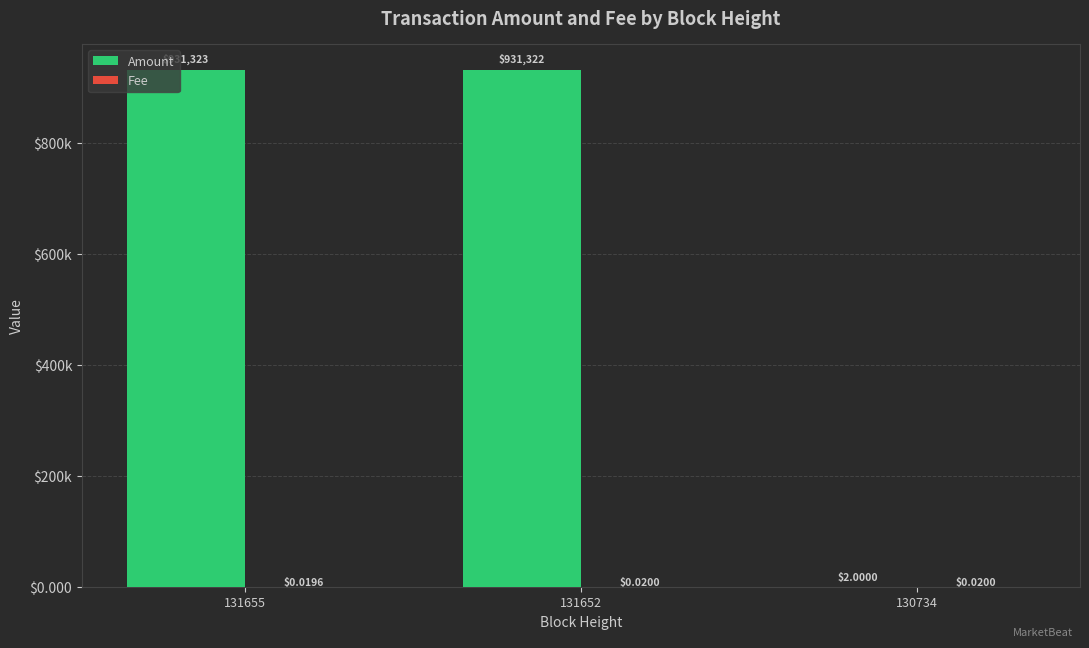

Which series changed the most between 131655 and 130734?

Amount